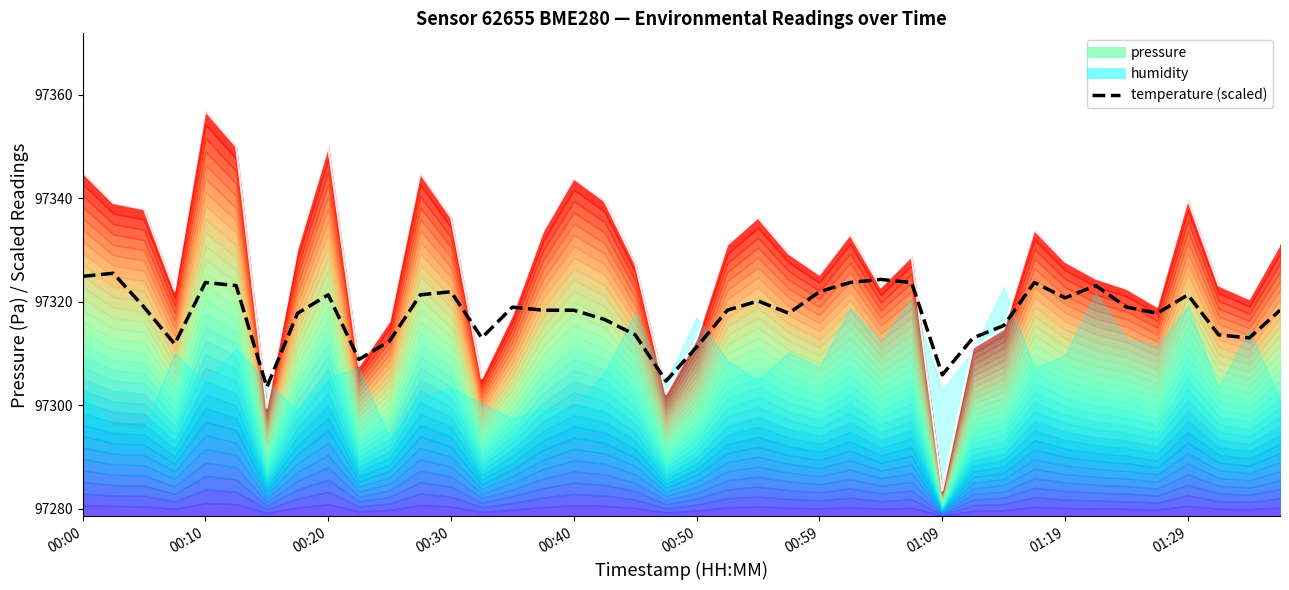

What is the ratio of the value at 00:59 to the value at 00:30?

1.0